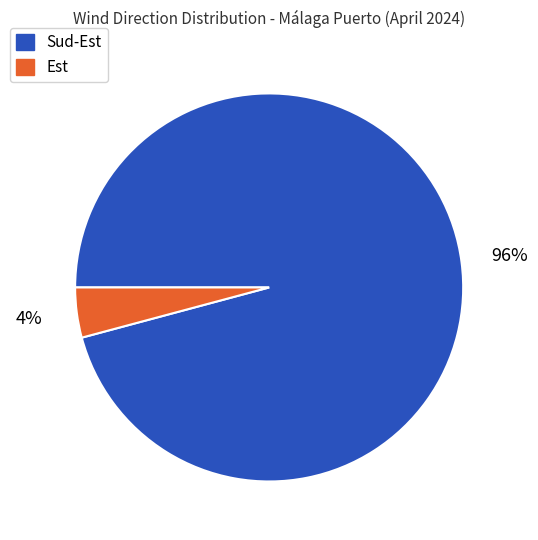

How many slices are in this pie chart?

2